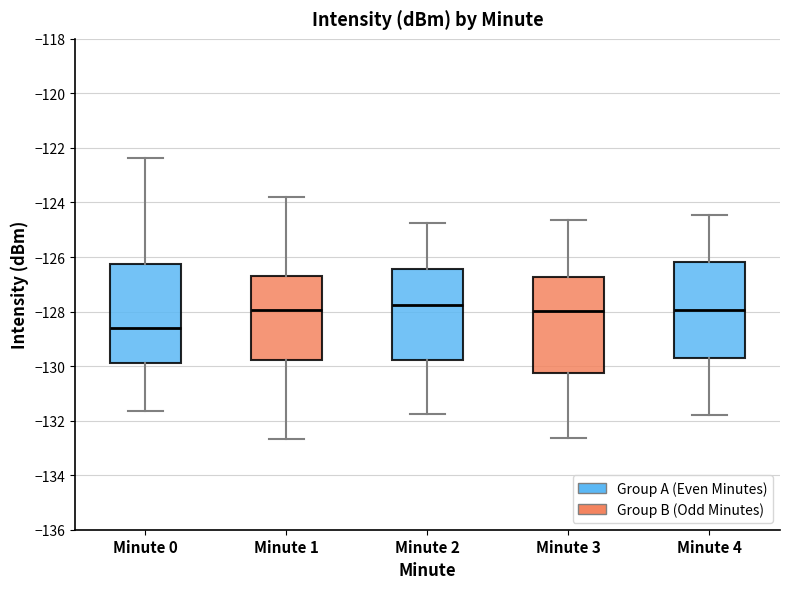

Where does the lower whisker of the box for Minute 1 end on the y-axis? The values are not printed on the chart, so give them approximately, as read against the axis.

-132.6